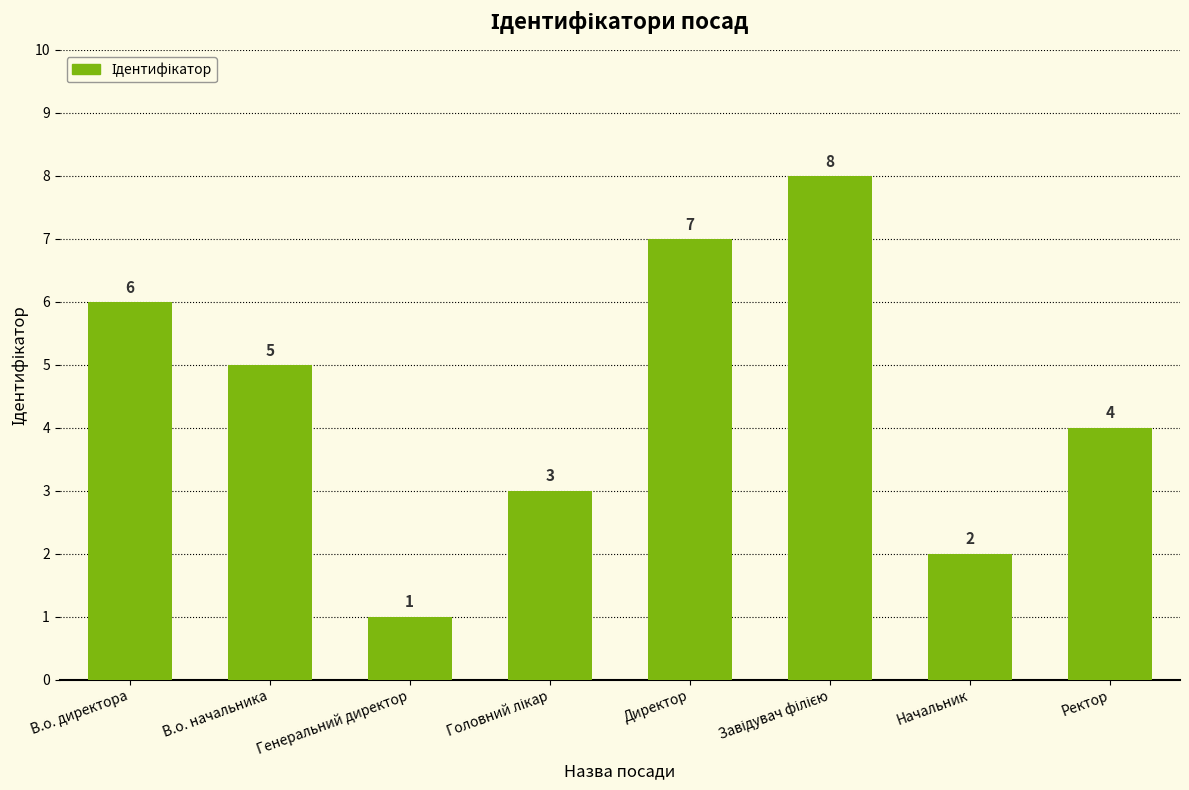

Reading left to right, transcribe all the data shown in this chart.

6	5	1	3	7	8	2	4